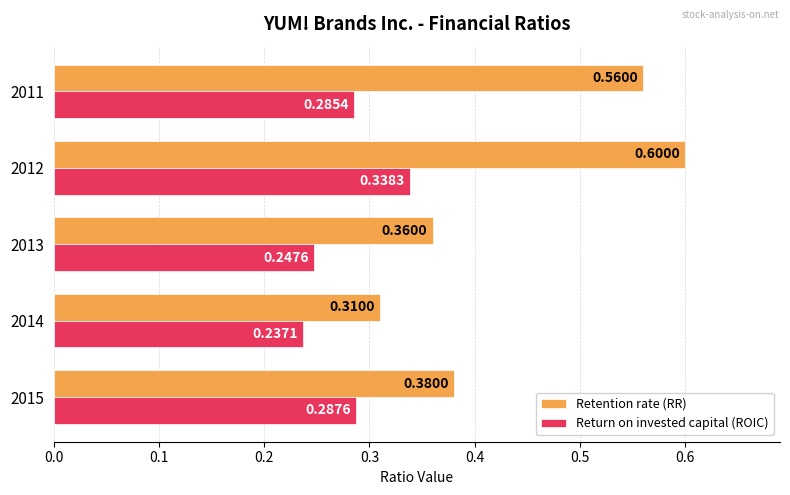

What is the sum of the Return on invested capital (ROIC) values at 2013 and 2014?

0.5